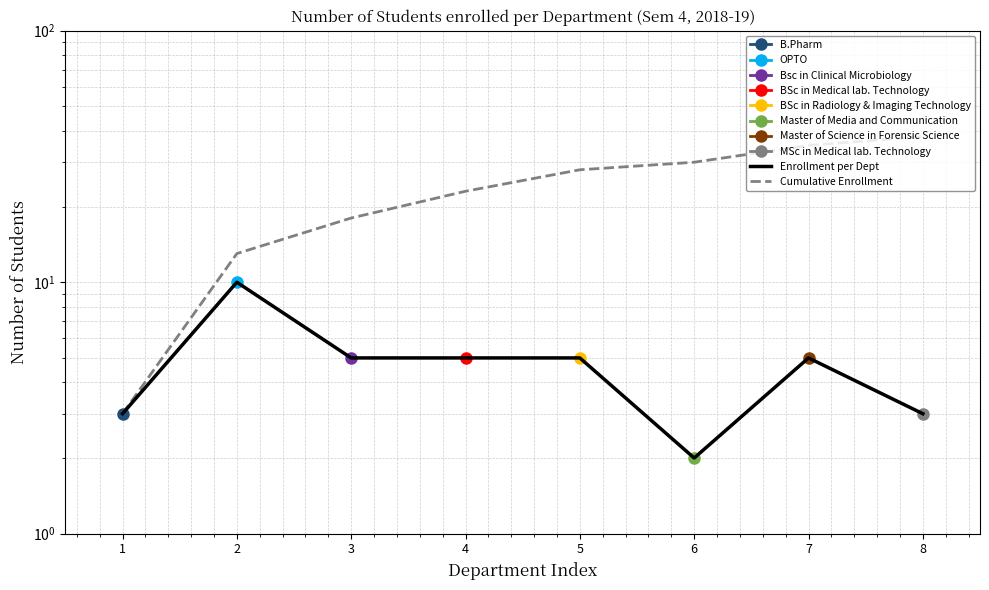

True or false: Enrollment per Dept has a value of 5 at 7.

True